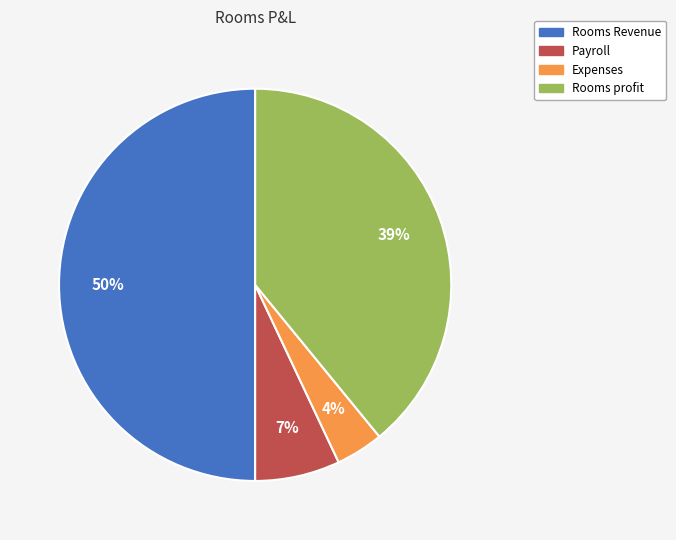

Which slice is the smallest?

Expenses